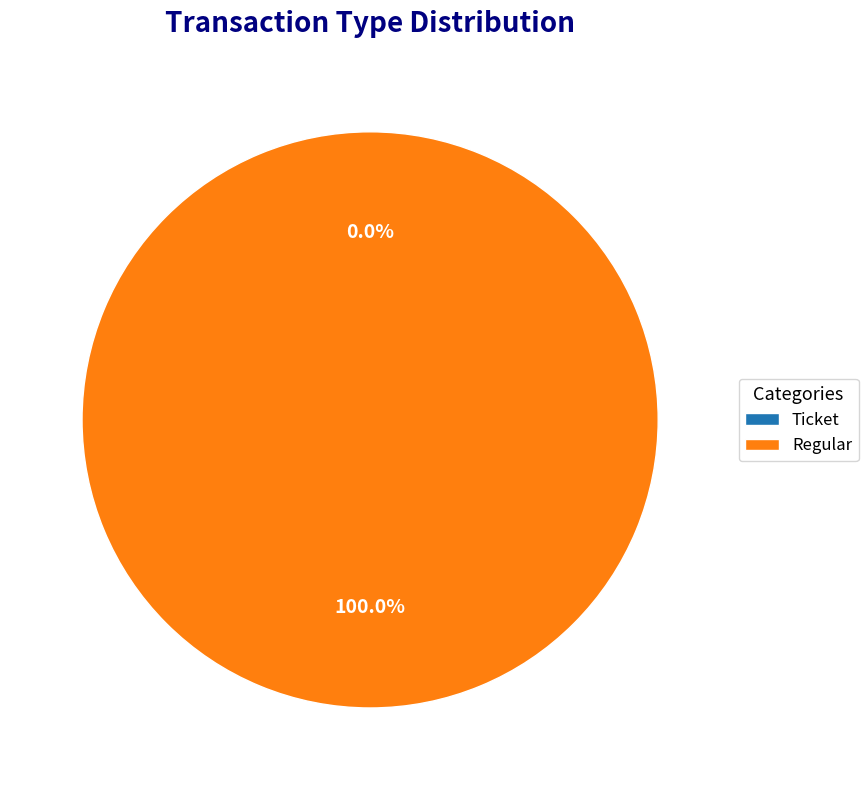

Which category has the biggest portion of the pie?

Regular